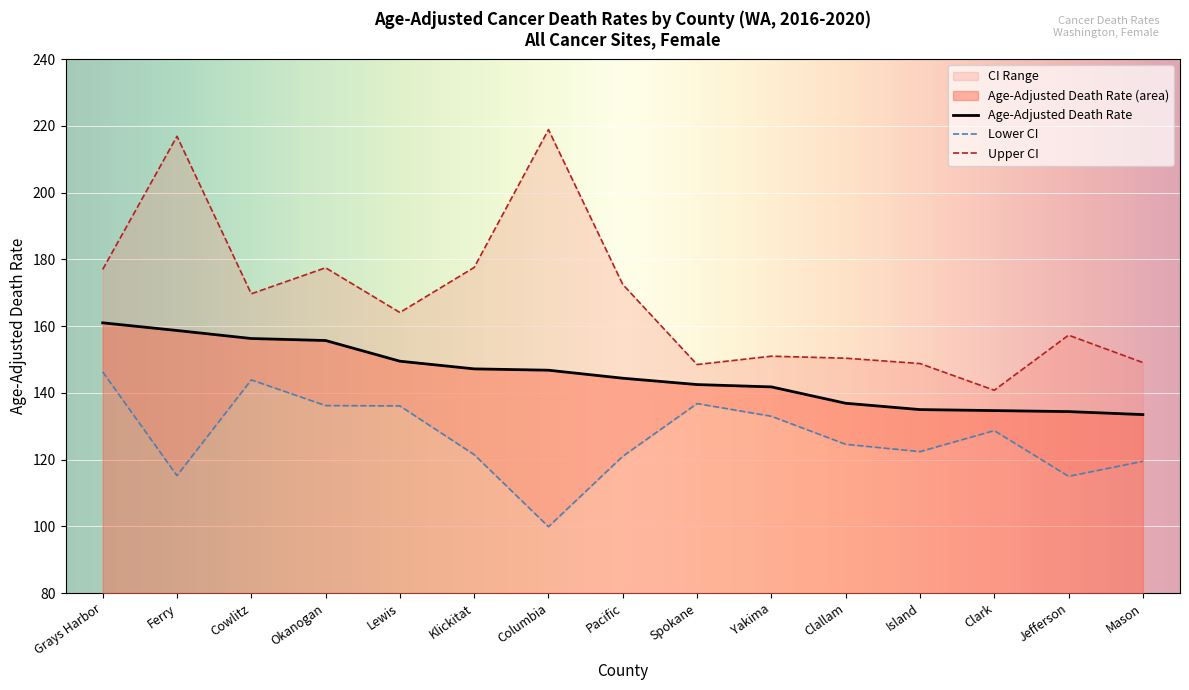

Where is Upper CI nearest to the value 179?

Klickitat